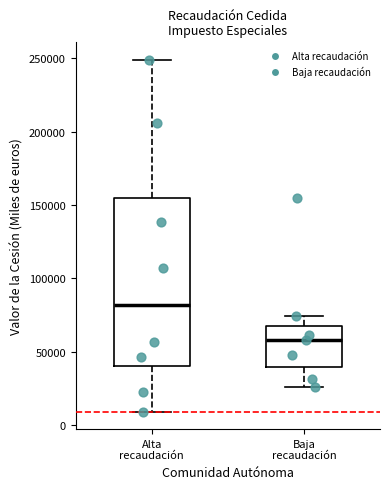

Reading left to right, transcribe this box plot: for each box, give where its median line is, the range the box spans, and where its two whiskers end, as read against the y-axis. The values are not printed on the chart, so give them approximately, as read against the axis.

Alta recaudación: median 80000, box 40000 to 155000, whiskers 10000 to 250000
Baja recaudación: median 60000, box 40000 to 70000, whiskers 25000 to 75000